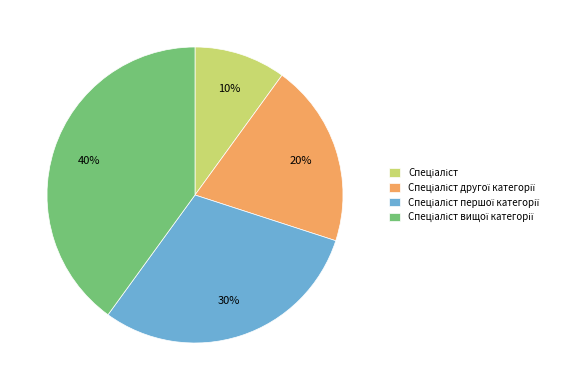

Is there any slice that represents more than half of the pie?

No